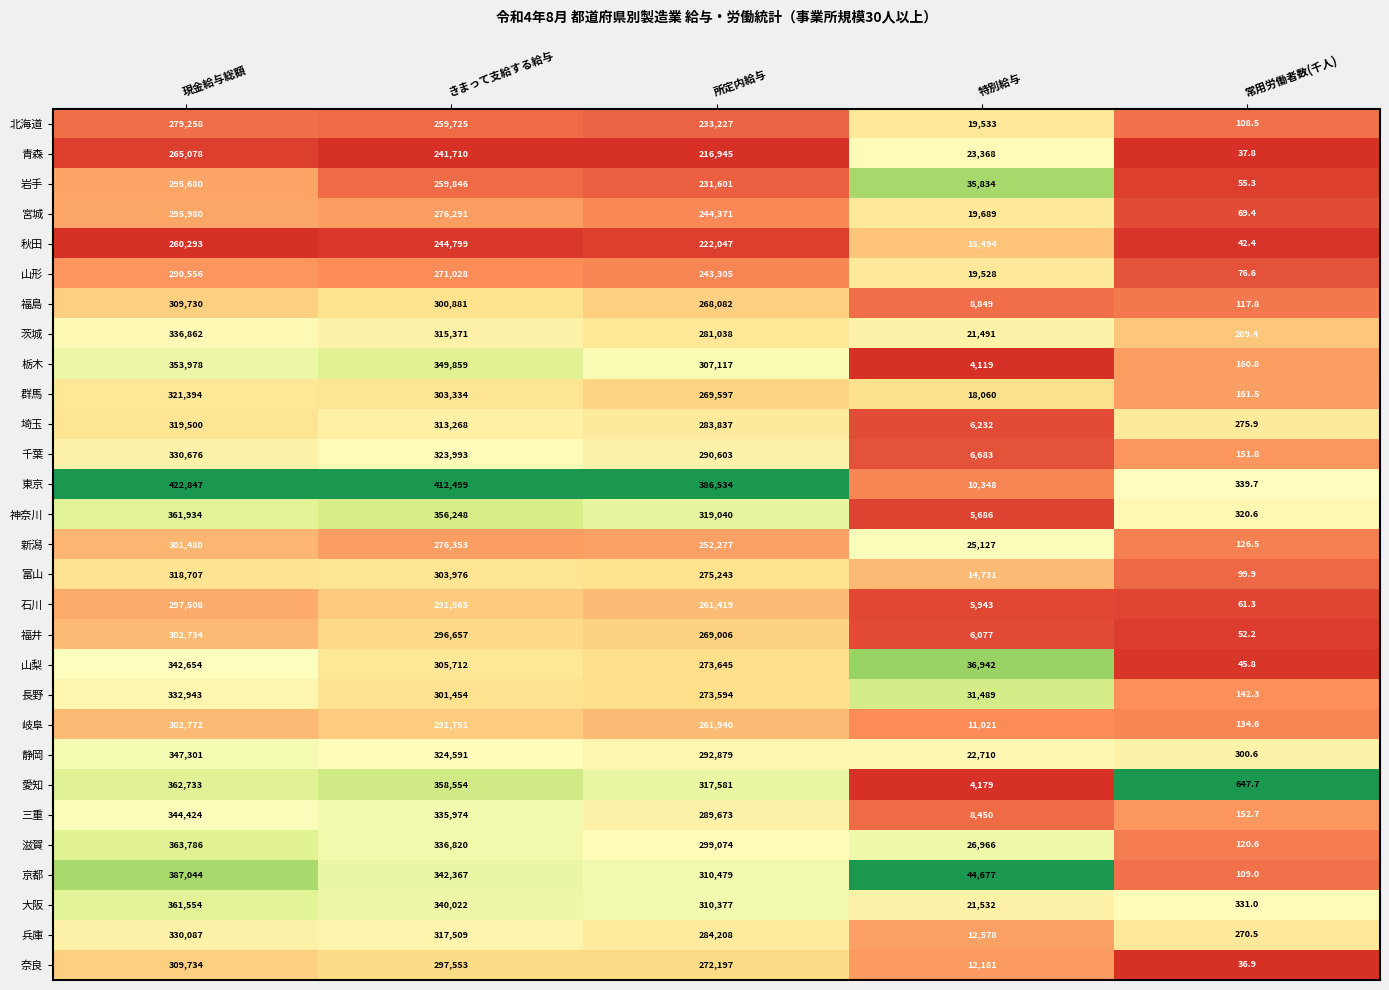

At which category is the sum across all series the highest?

現金給与総額